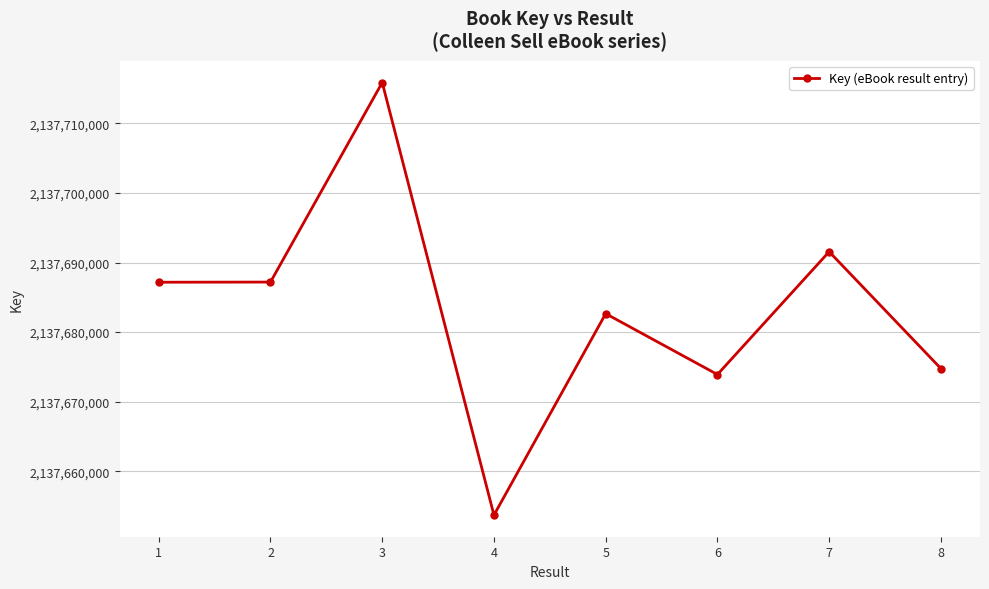

What is the value of the 4th point from the left?

2137653695